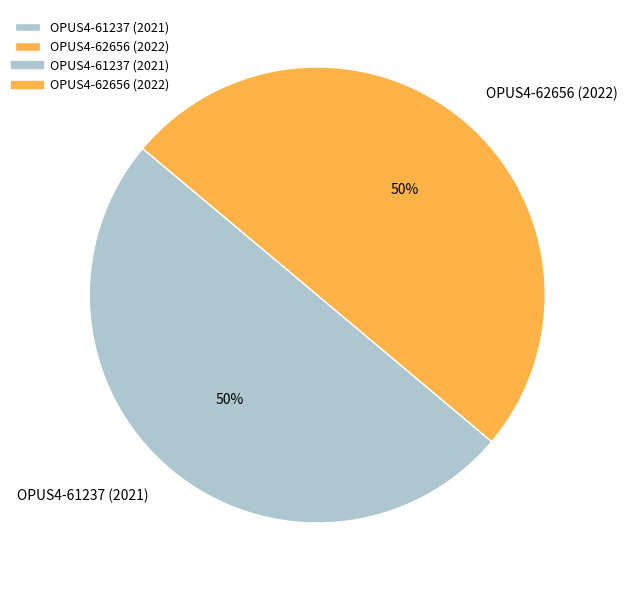

What percentage is the OPUS4-61237 (2021) slice, to the nearest percent?

50%